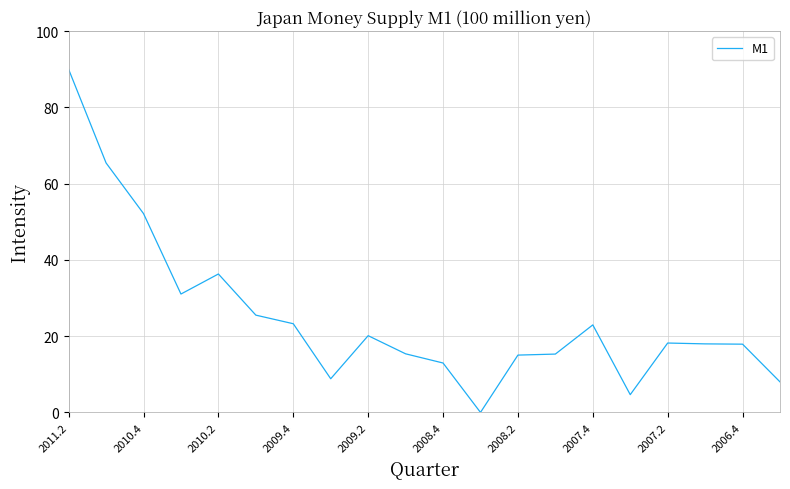

What is the maximum value shown in the chart?

90.0